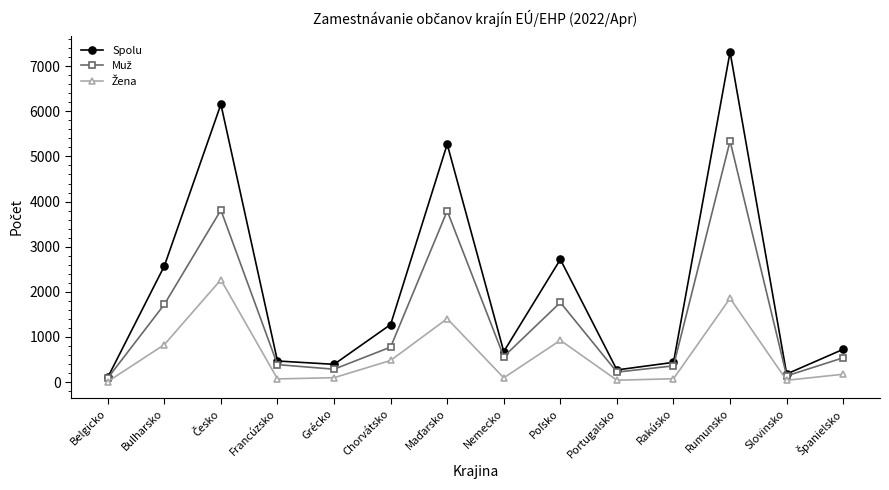

True or false: Spolu has a value of 12459 at Rumunsko.

False